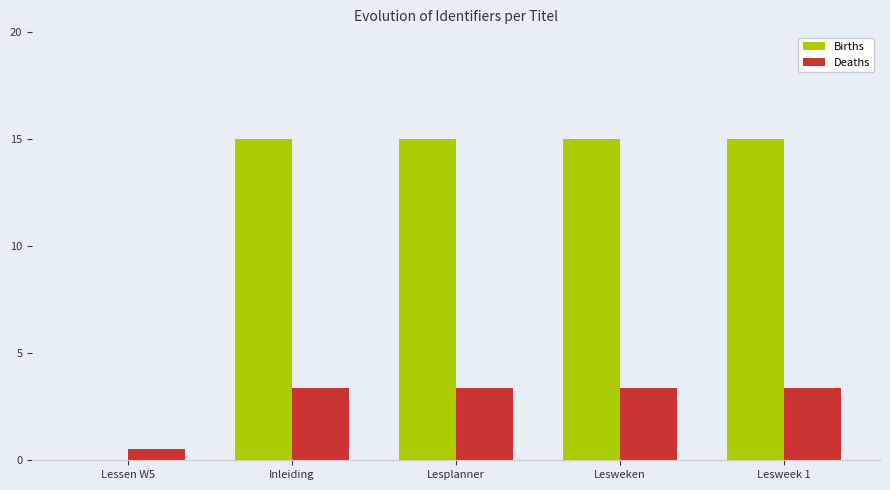

What is the maximum value for Births?

15.0